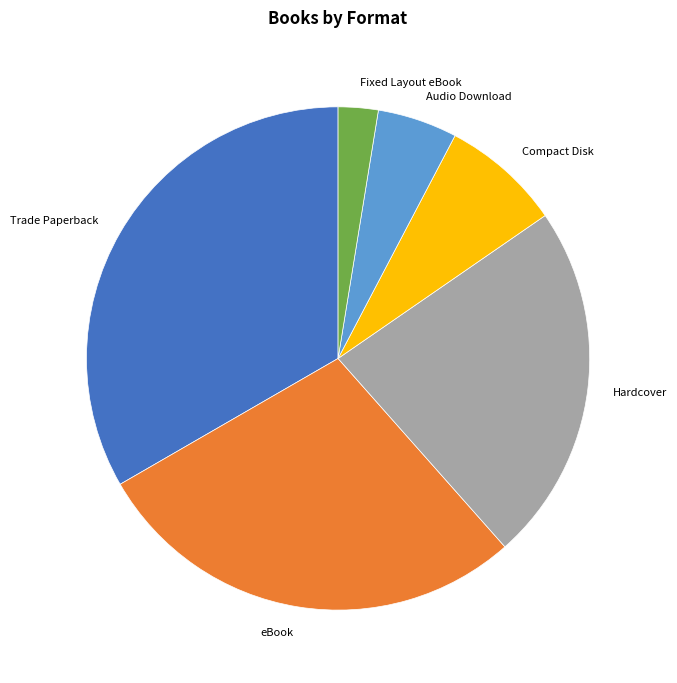

Which category has the biggest portion of the pie?

Trade Paperback